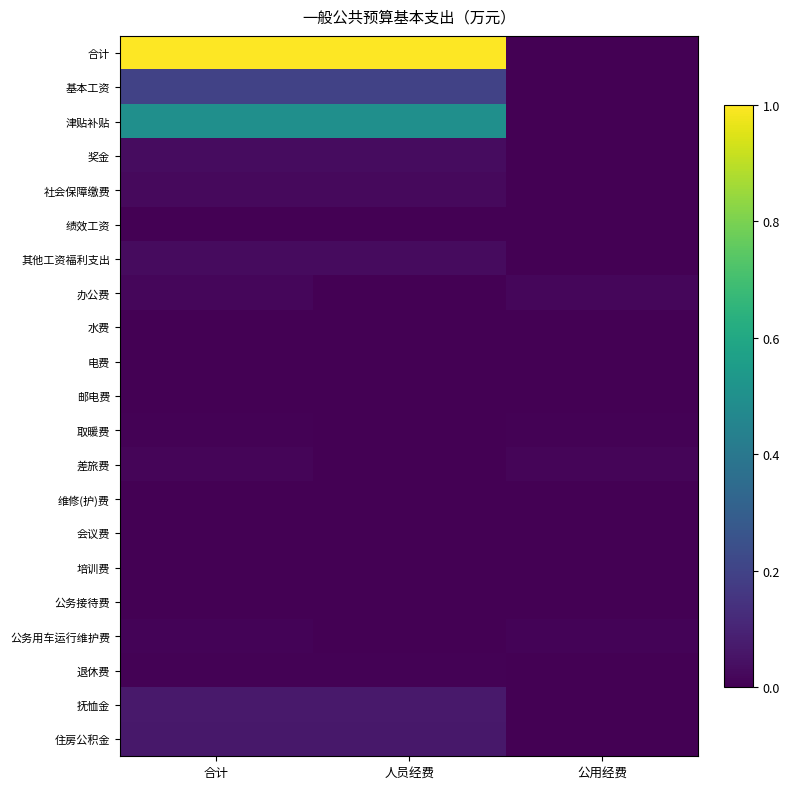

Reading right to left, extract all data points from this chart.

合计: 公用经费=0.0	人员经费=1.0	合计=1.0
基本工资: 公用经费=0.0	人员经费=0.2	合计=0.2
津贴补贴: 公用经费=0.0	人员经费=0.5	合计=0.5
奖金: 公用经费=0.0	人员经费=0.0	合计=0.0
社会保障缴费: 公用经费=0.0	人员经费=0.0	合计=0.0
绩效工资: 公用经费=0.0	人员经费=0.0	合计=0.0
其他工资福利支出: 公用经费=0.0	人员经费=0.0	合计=0.0
办公费: 公用经费=0.0	人员经费=0.0	合计=0.0
水费: 公用经费=0.0	人员经费=0.0	合计=0.0
电费: 公用经费=0.0	人员经费=0.0	合计=0.0
邮电费: 公用经费=0.0	人员经费=0.0	合计=0.0
取暖费: 公用经费=0.0	人员经费=0.0	合计=0.0
差旅费: 公用经费=0.0	人员经费=0.0	合计=0.0
维修(护)费: 公用经费=0.0	人员经费=0.0	合计=0.0
会议费: 公用经费=0.0	人员经费=0.0	合计=0.0
培训费: 公用经费=0.0	人员经费=0.0	合计=0.0
公务接待费: 公用经费=0.0	人员经费=0.0	合计=0.0
公务用车运行维护费: 公用经费=0.0	人员经费=0.0	合计=0.0
退休费: 公用经费=0.0	人员经费=0.0	合计=0.0
抚恤金: 公用经费=0.0	人员经费=0.1	合计=0.1
住房公积金: 公用经费=0.0	人员经费=0.1	合计=0.1